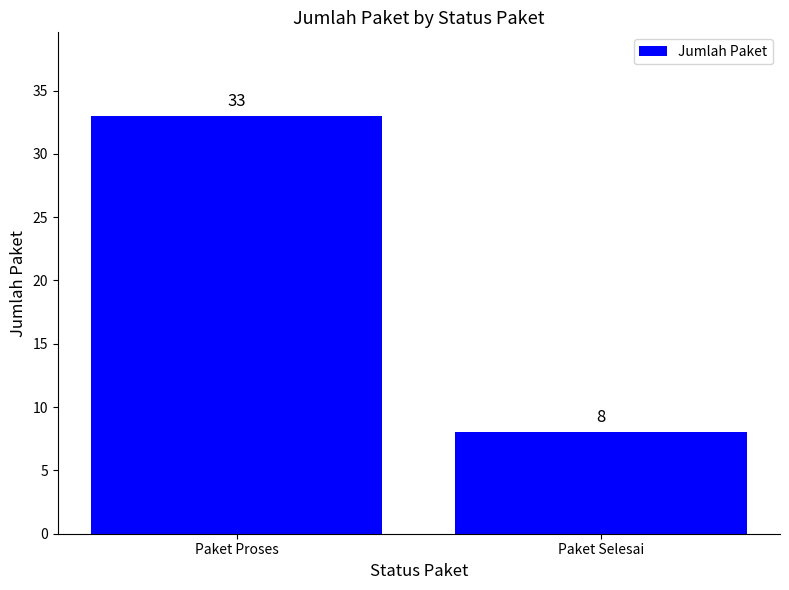

Which label corresponds to the smallest value in the chart?

Paket Selesai